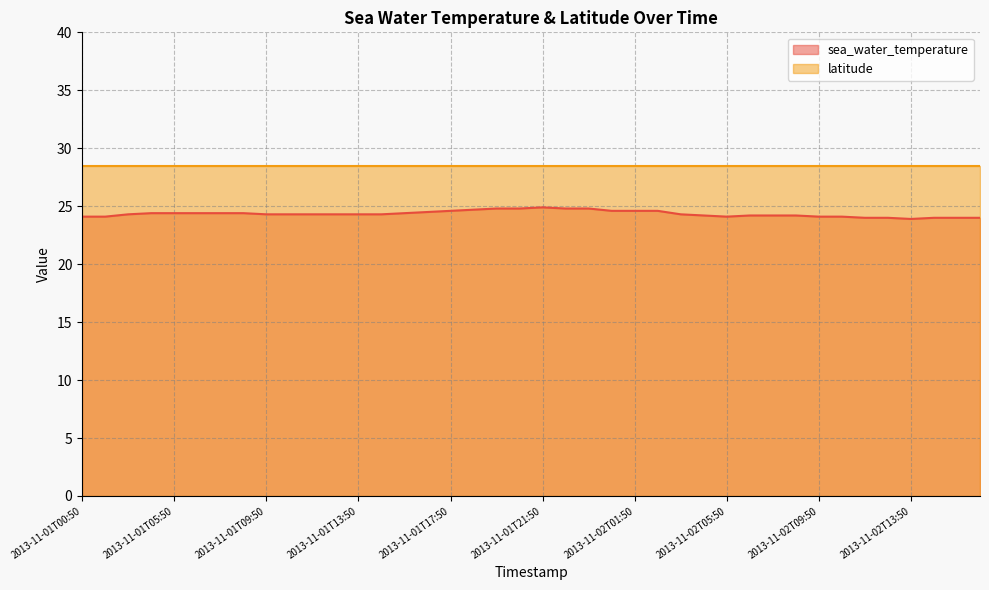

Which has a higher value, 2013-11-02T04:50 or 2013-11-01T12:50?

2013-11-01T12:50